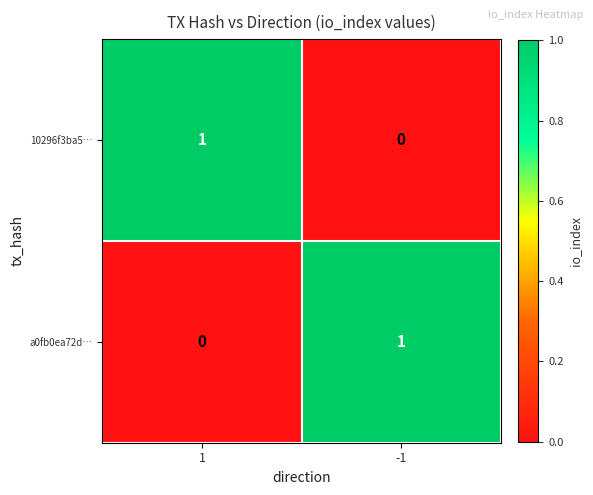

At 1, list the series in order from smallest to largest.

a0fb0ea72d…, 10296f3ba5…